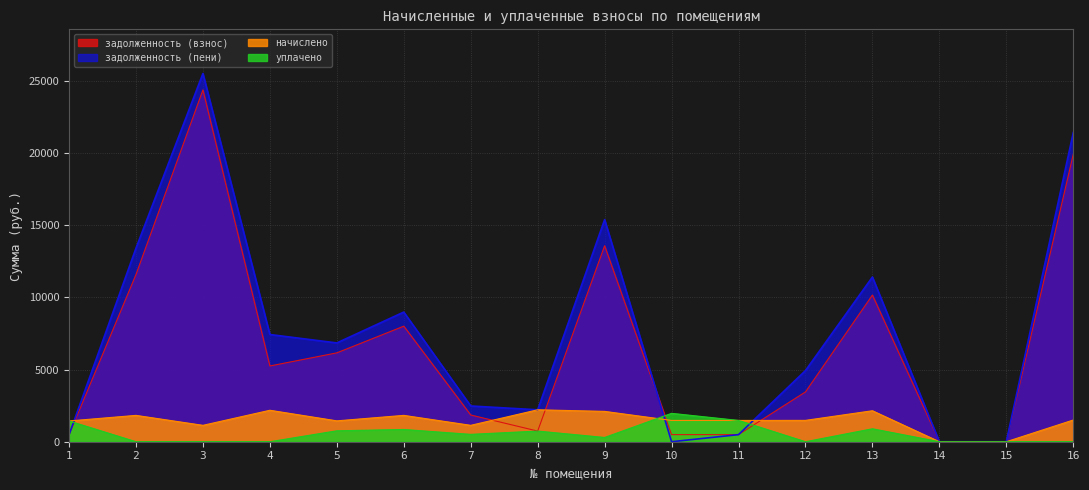

Which has a higher value, 5 or 11?

5